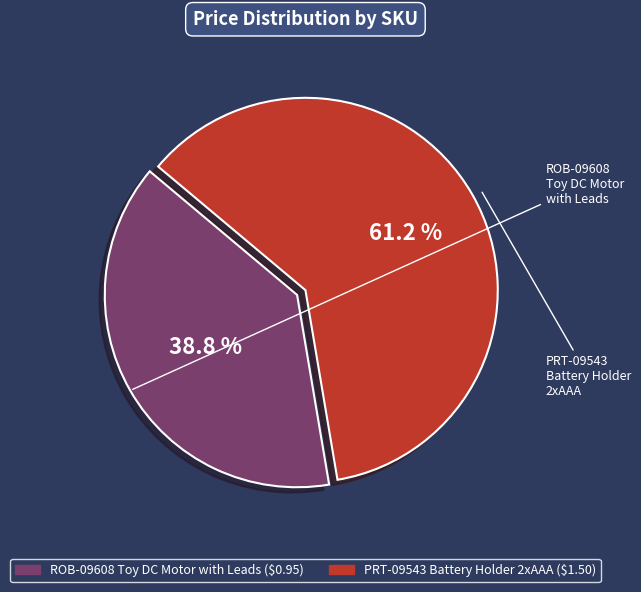

To the nearest percent, what is the average slice percentage?

50%